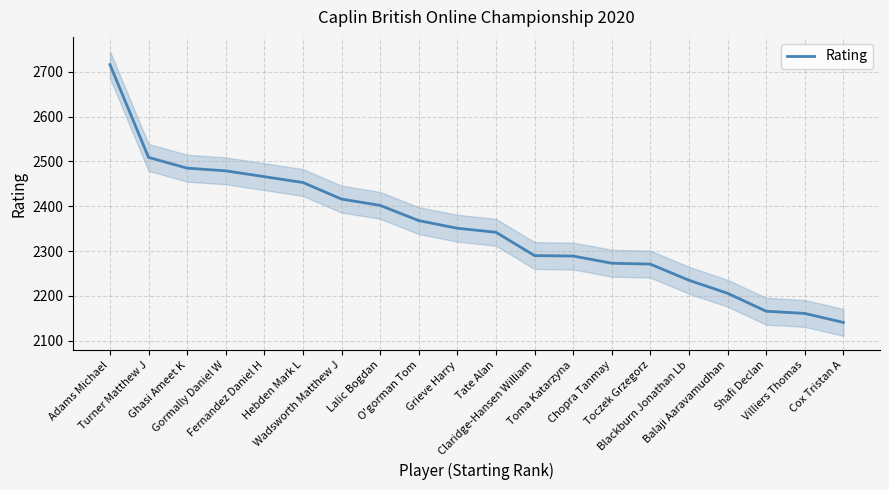

Where does the data first go above 2351?

Adams Michael